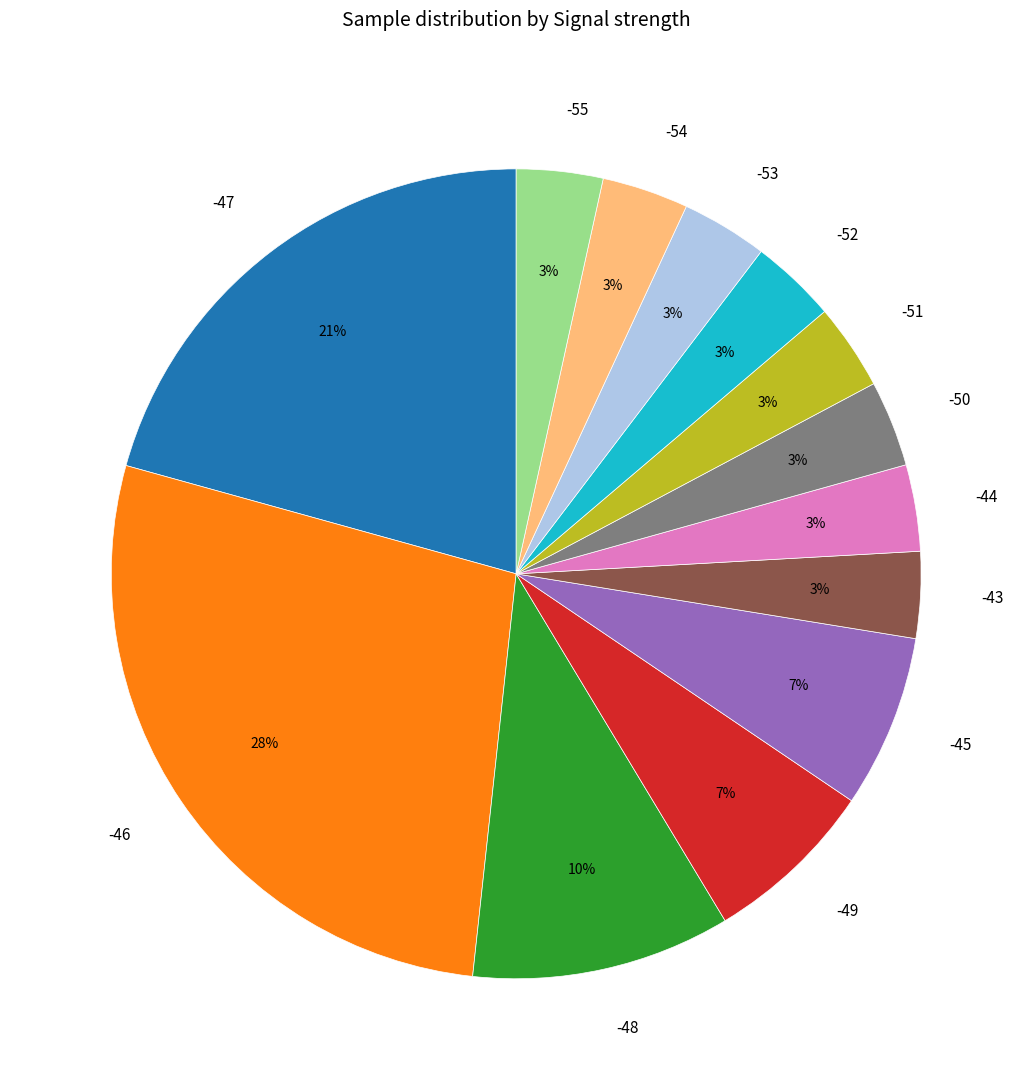

Does -48 represent more than half of the total?

No